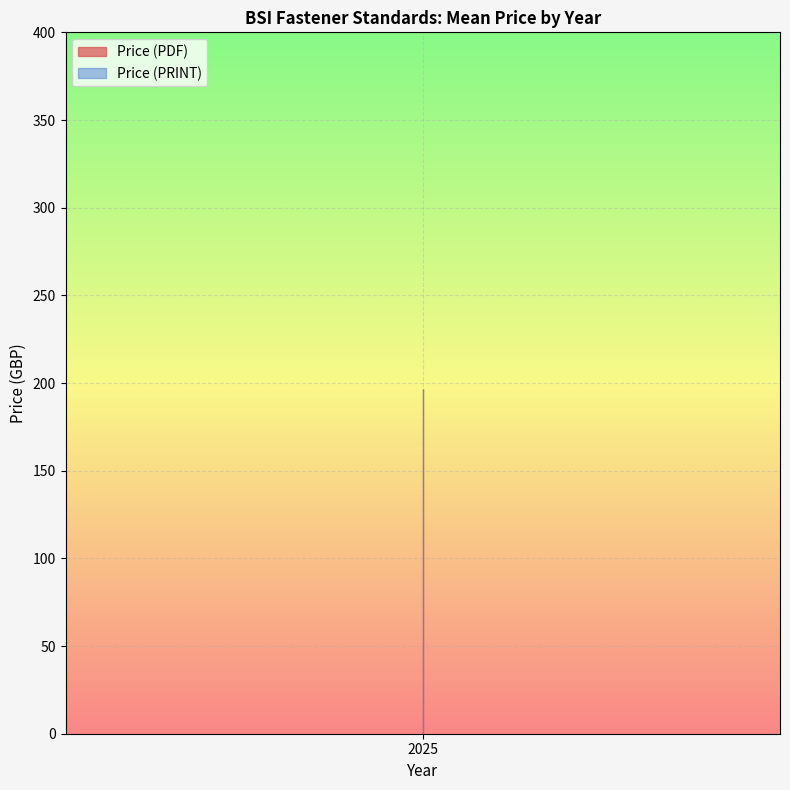

Which has a higher value, 158 or 330?

330